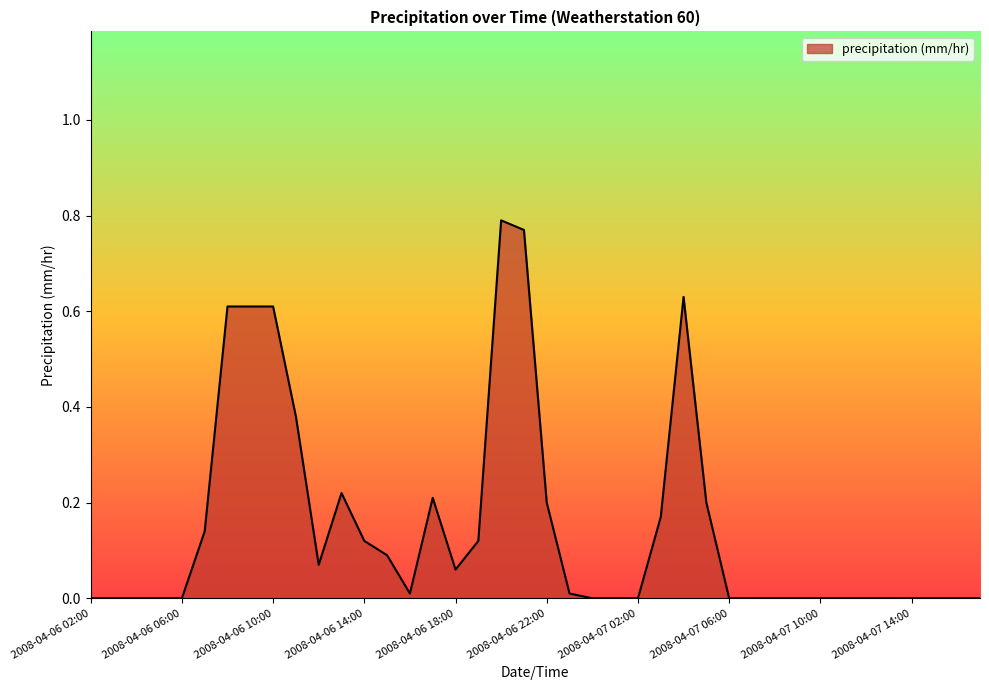

What is the label of the 23rd point from the right?

2008-04-06 19:00